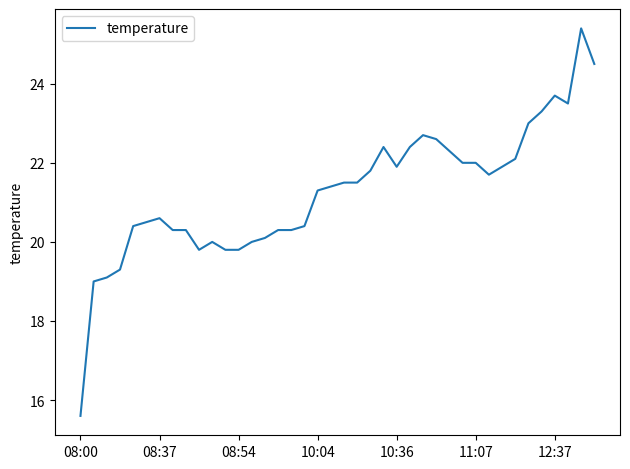

What is the difference between the second highest and second lowest values?

5.5